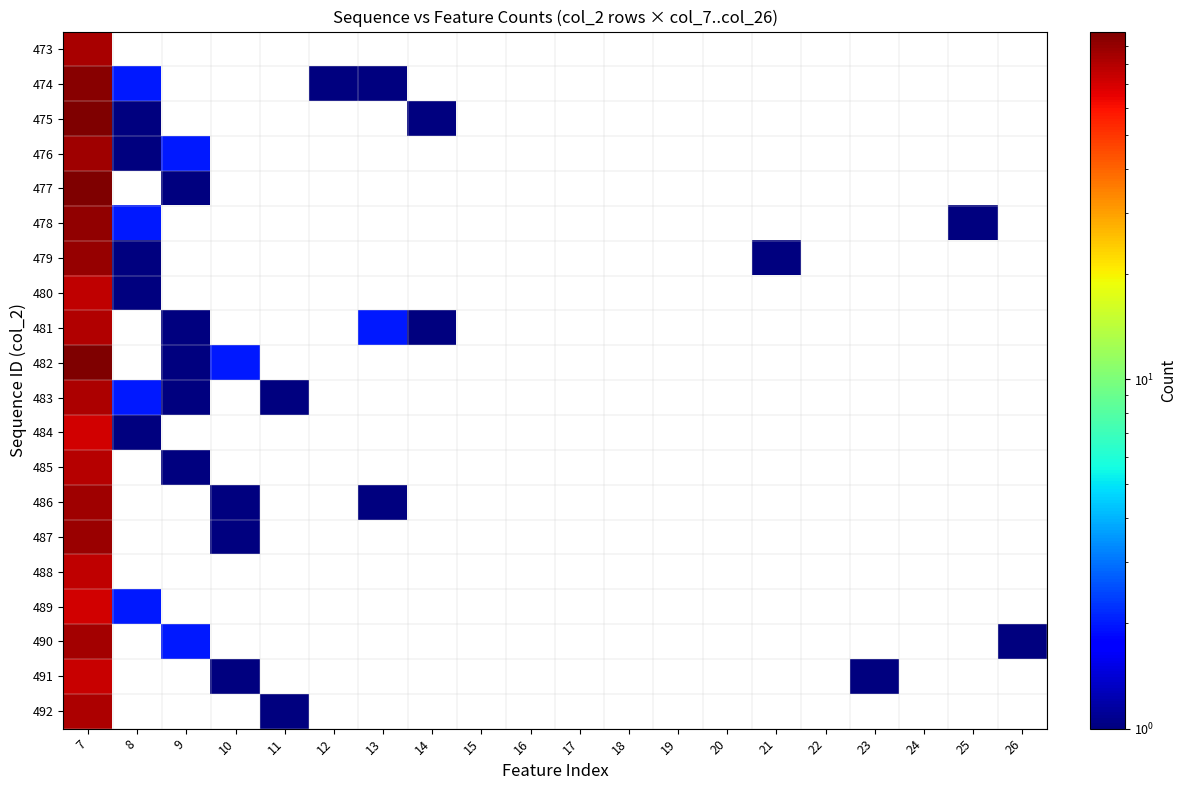

Which category has the highest value in the 487 series?

7